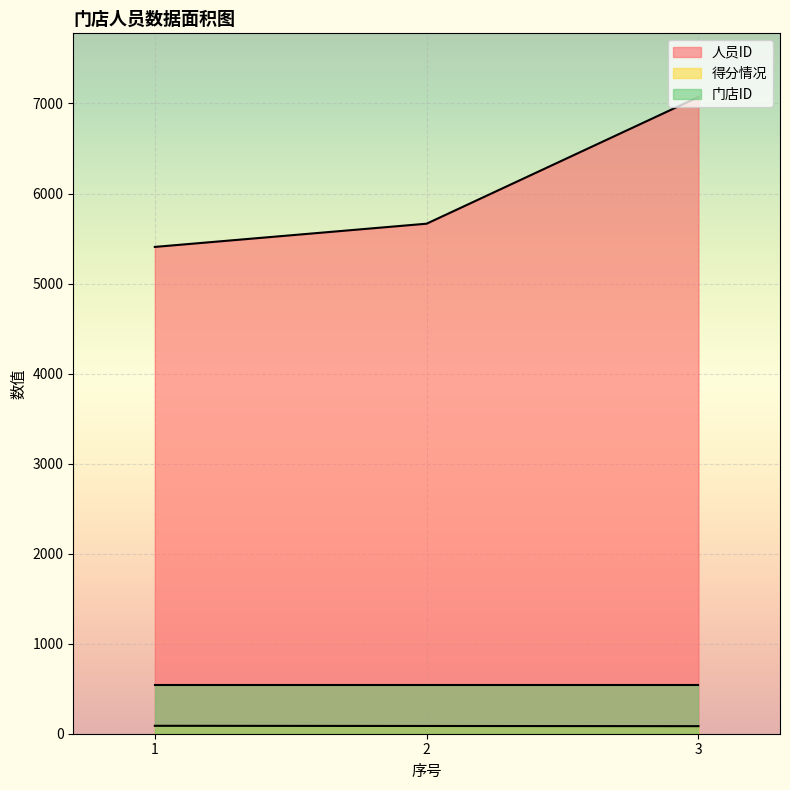

Between 2 and 3, which series saw the biggest shift?

人员ID